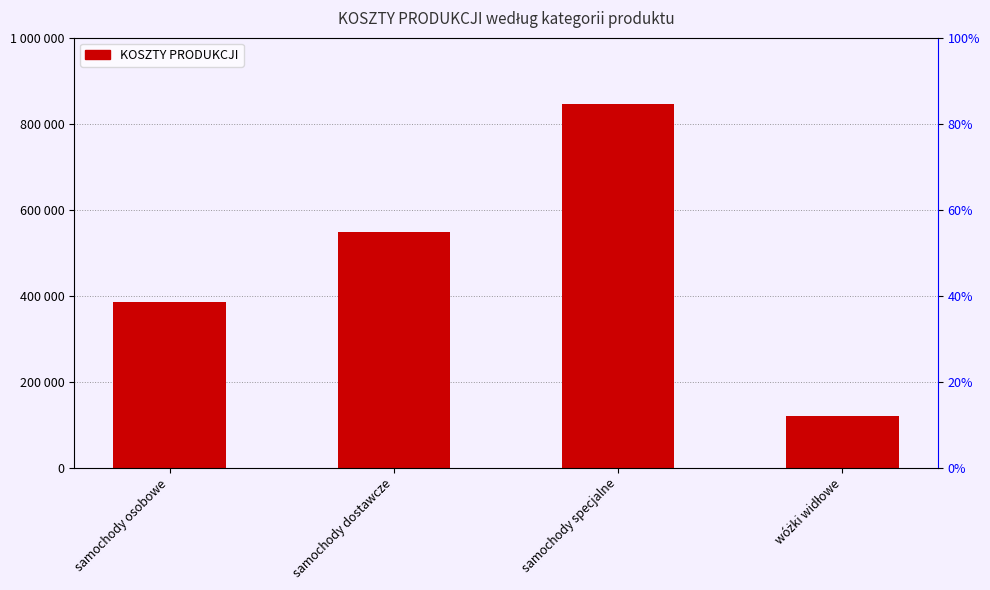

True or false: the data shows 120000 at wóżki widłowe.

True